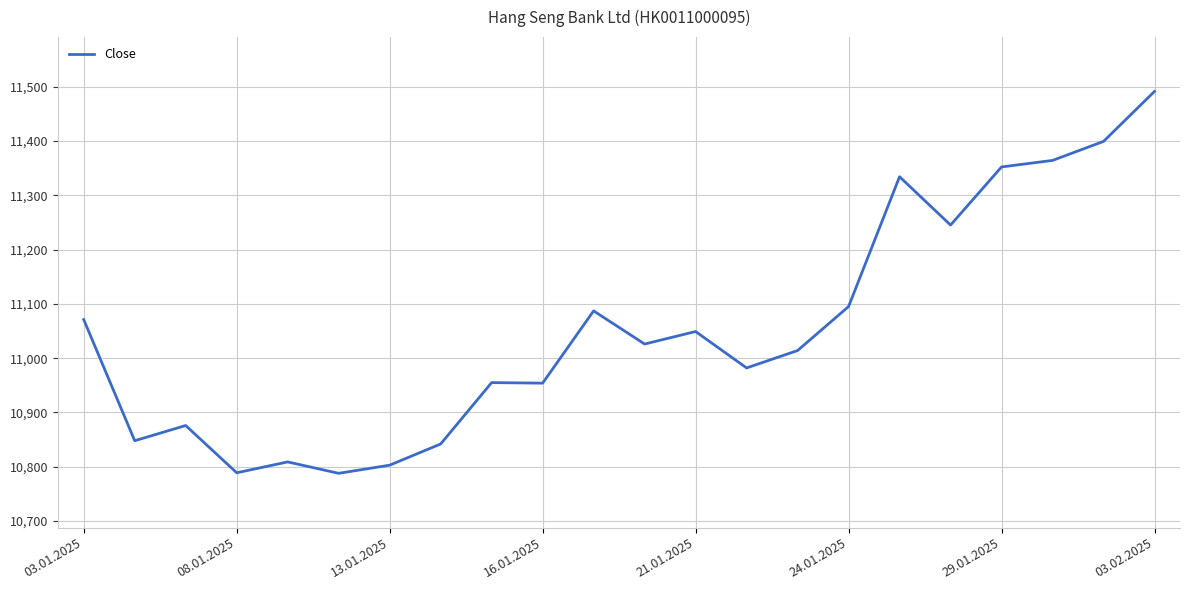

What is the maximum value shown in the chart?

11491